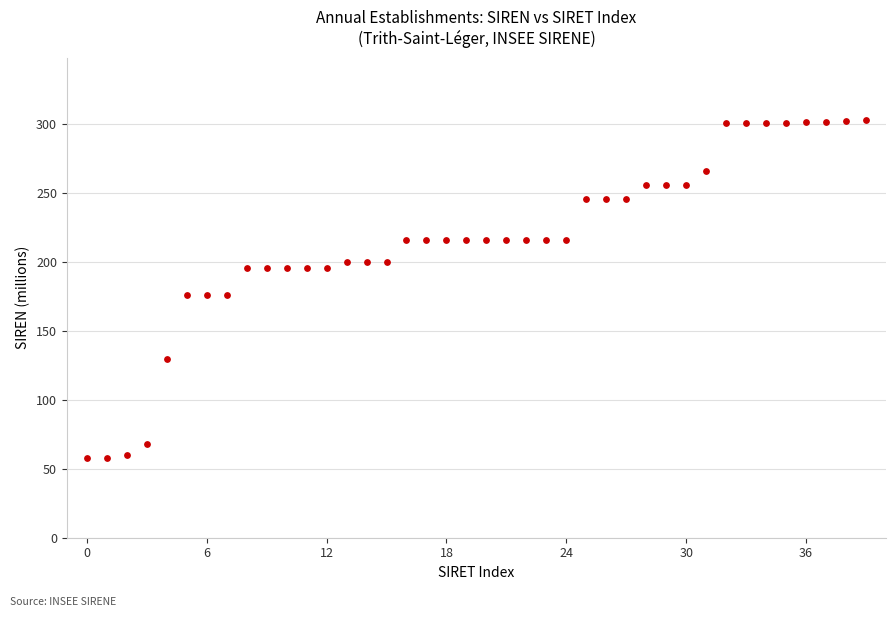

What is the range of Y values (max minus min)?

245.1